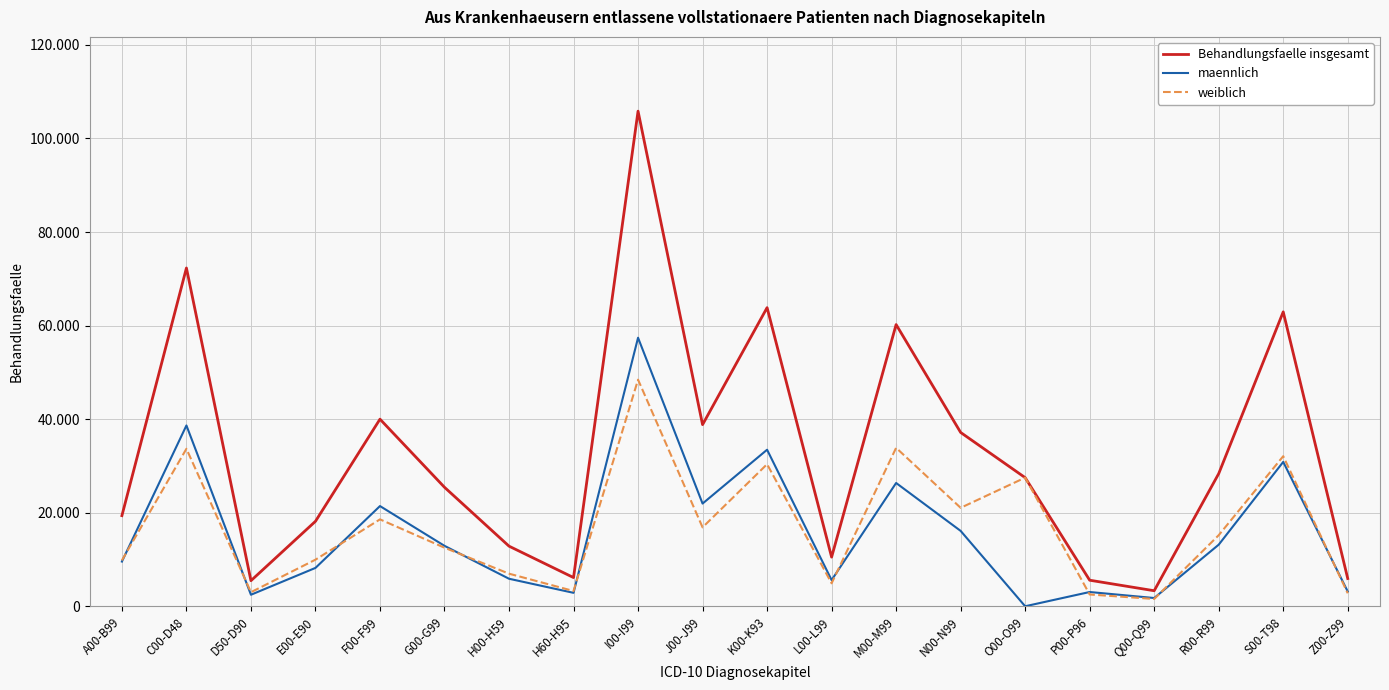

What are all the series names shown in the legend?

Behandlungsfaelle insgesamt, maennlich, weiblich